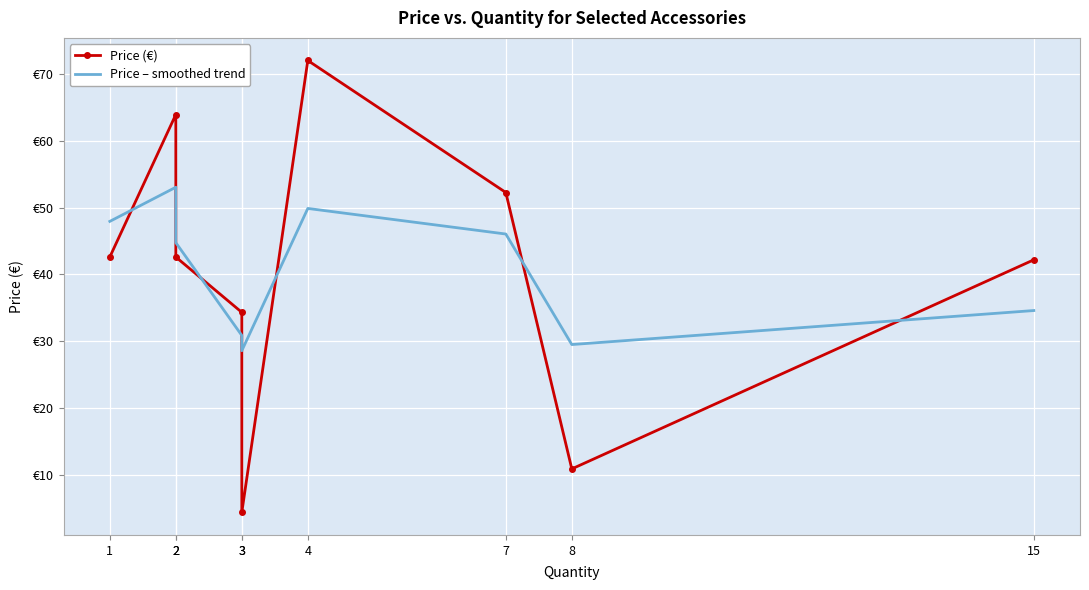

Between 2 and 1, which is larger?

2